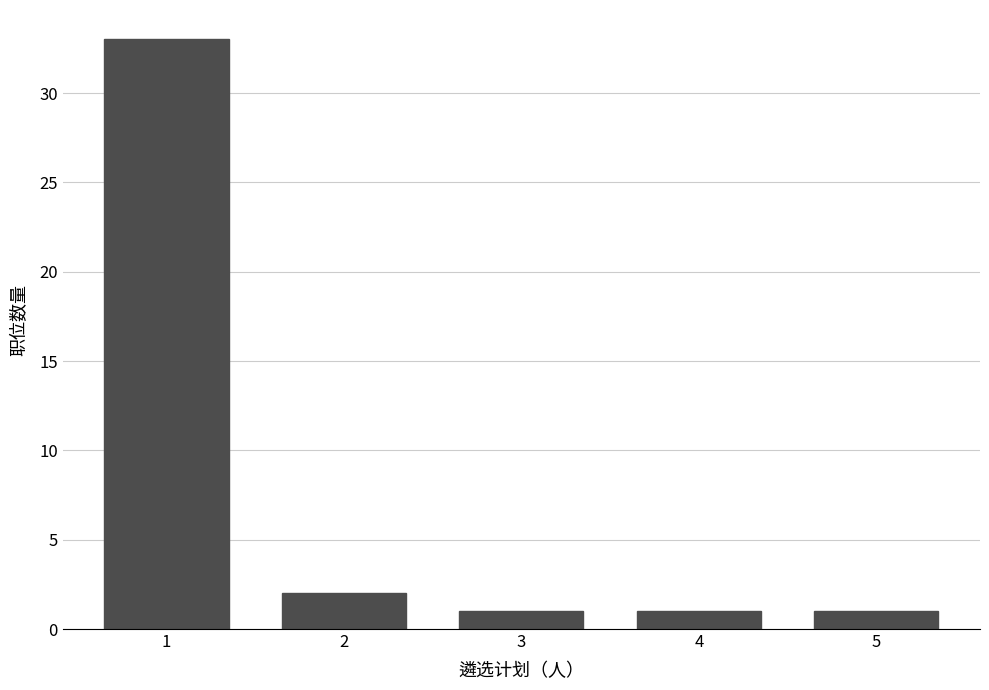

Reading left to right, what are all the values shown in this chart?

1=33	2=2	3=1	4=1	5=1